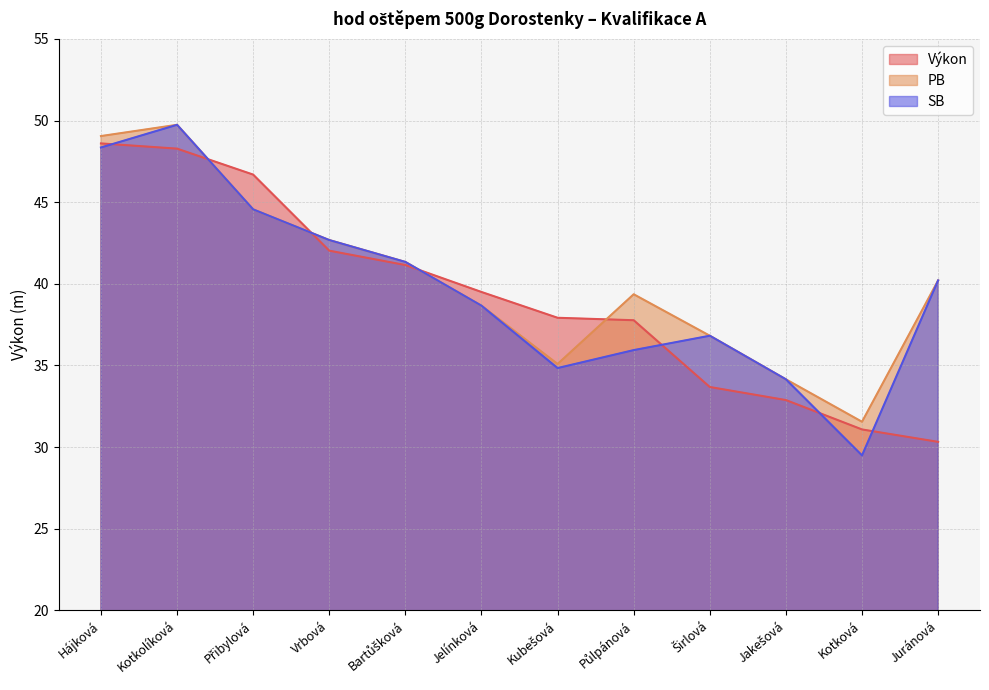

What is the highest value of the PB series?

49.7